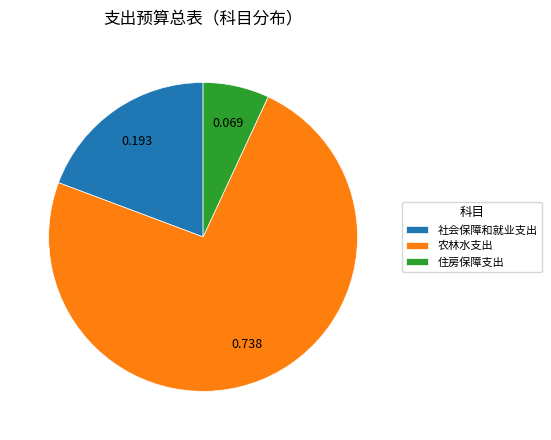

Does 农林水支出 represent more than half of the total?

Yes